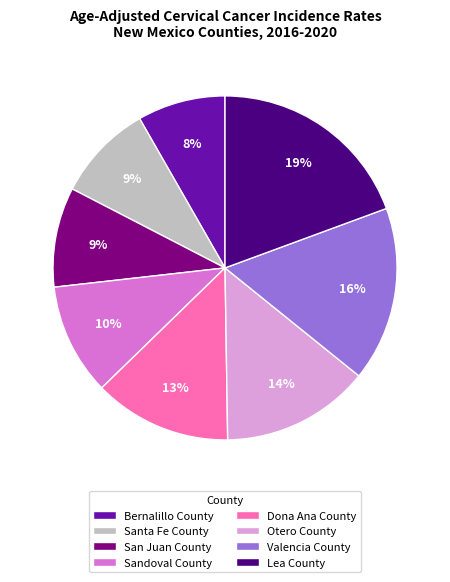

What is the largest slice in the pie chart?

Lea County